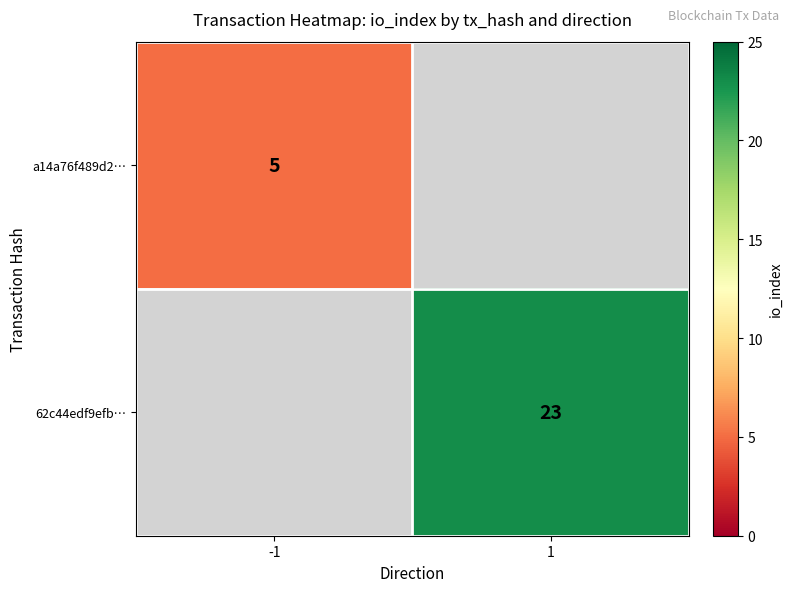

Is the value of 62c44edf9efb… at 1 greater than the value of a14a76f489d2… at -1?

Yes